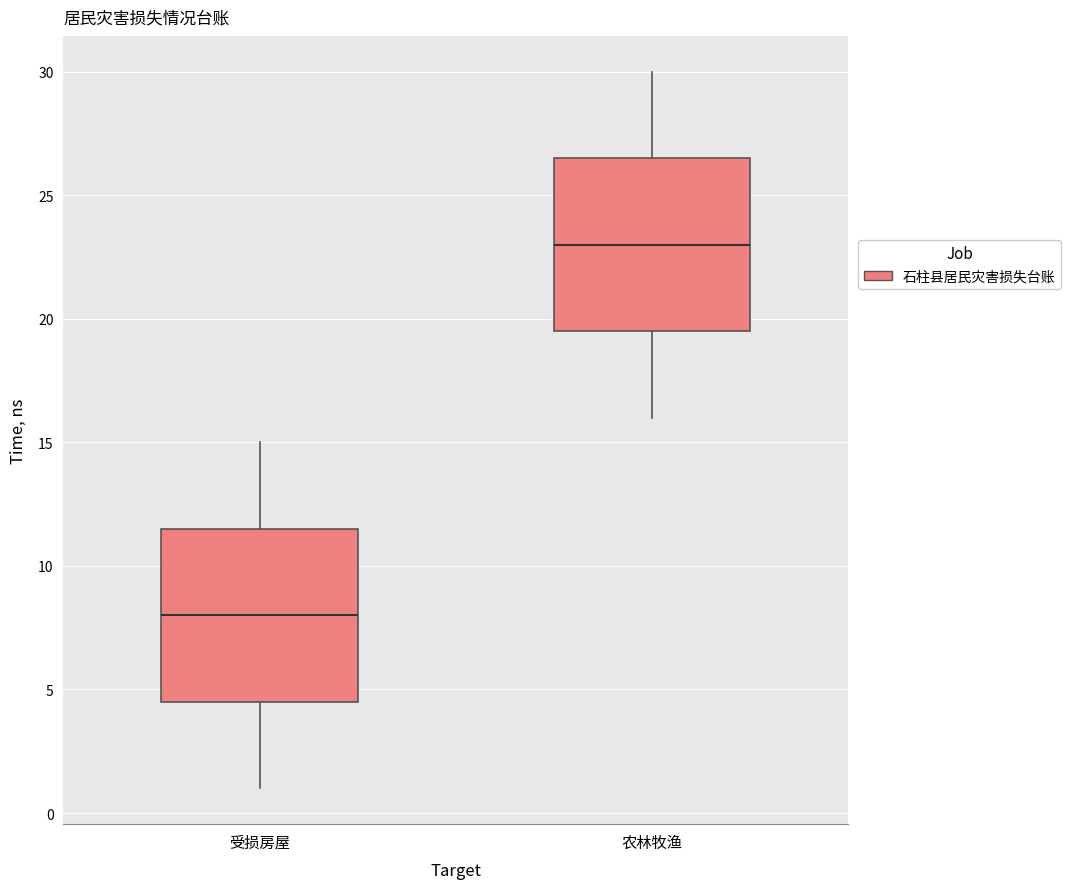

Which box has the highest median line?

农林牧渔